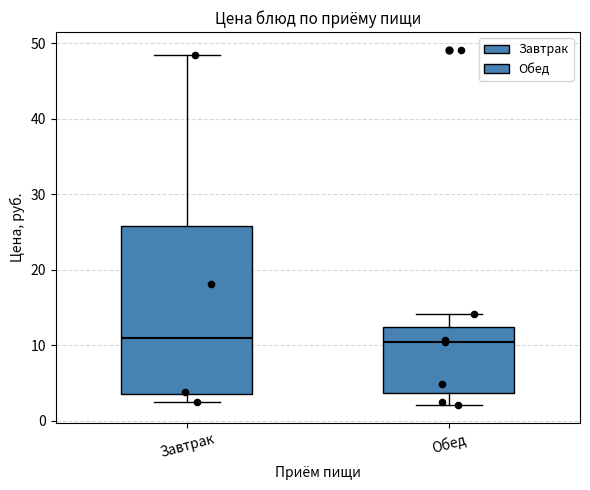

Reading left to right, transcribe this box plot: for each box, give where its median line is, the range the box spans, and where its two whiskers end, as read against the y-axis. The values are not printed on the chart, so give them approximately, as read against the axis.

Завтрак: median 11, box 3 to 26, whiskers 3 (just below the box's lower edge) to 49
Обед: median 10, box 4 to 12, whiskers 2 to 14